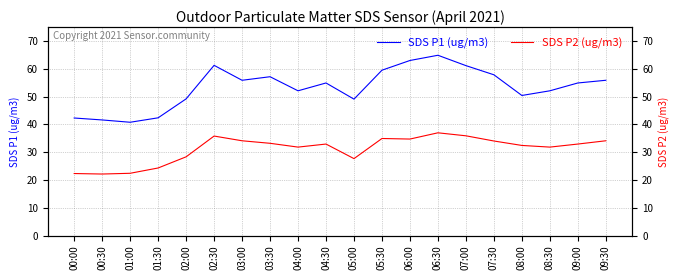

What is the label of the 15th point from the left?

07:00